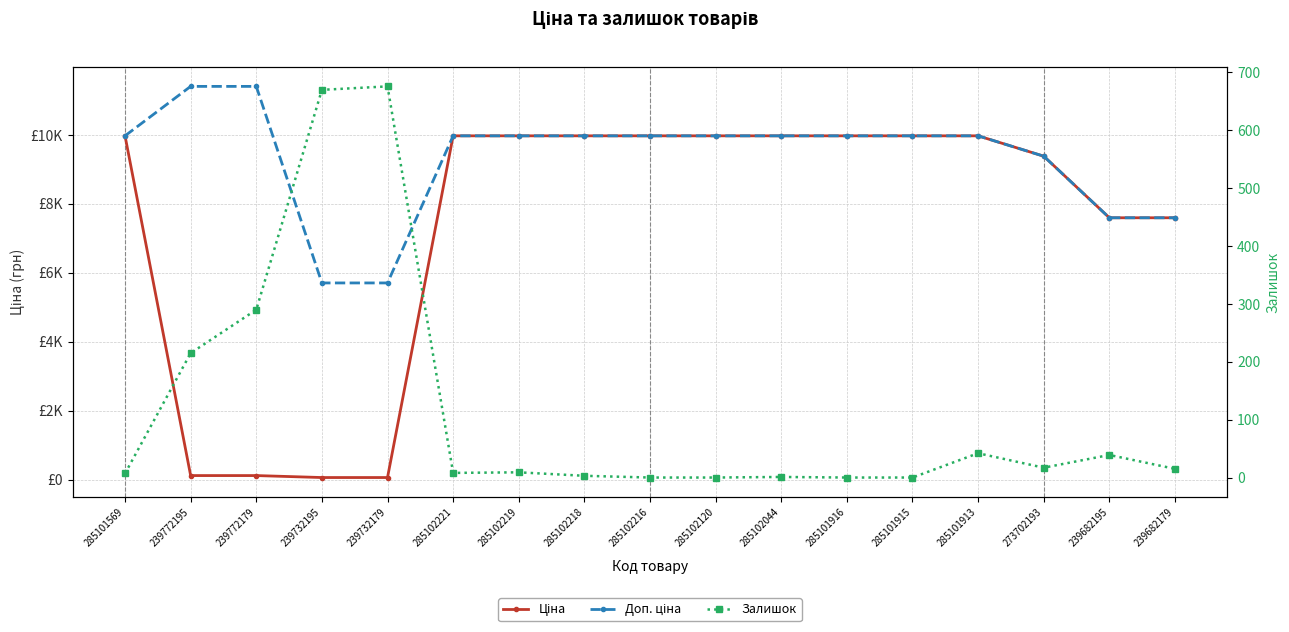

Is this an area chart (filled region under the line)?

No